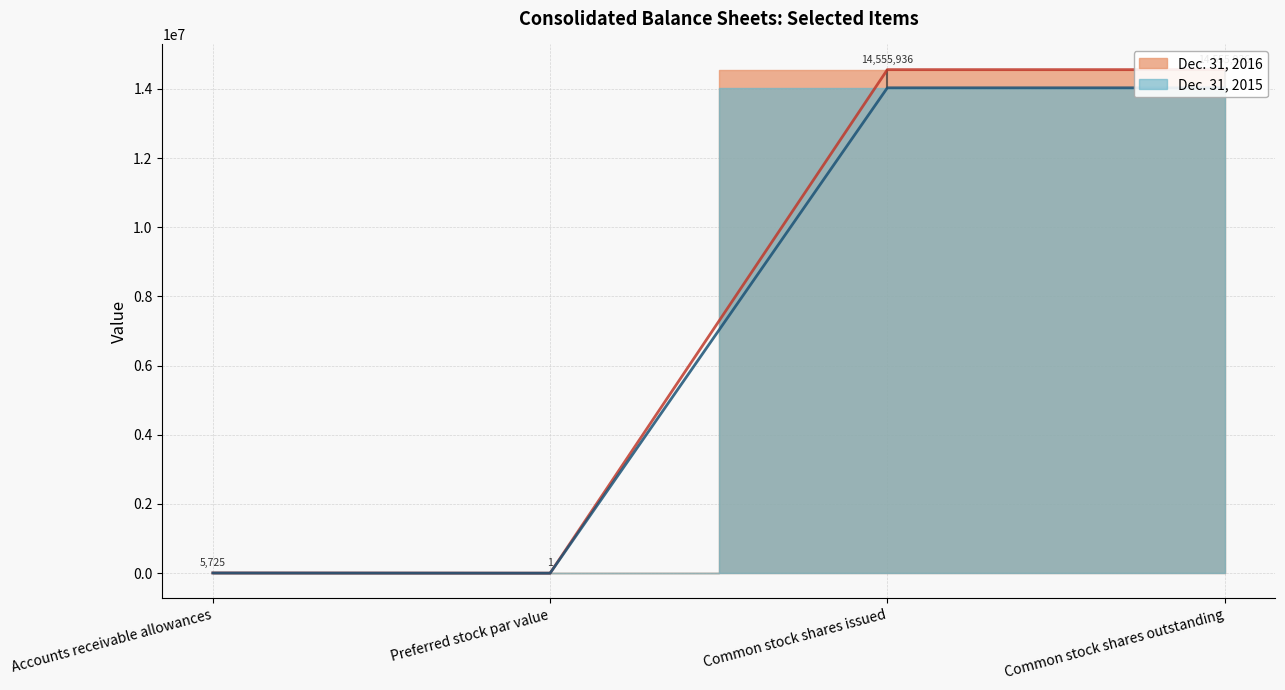

At which category is the sum across all series the highest?

Common stock shares issued